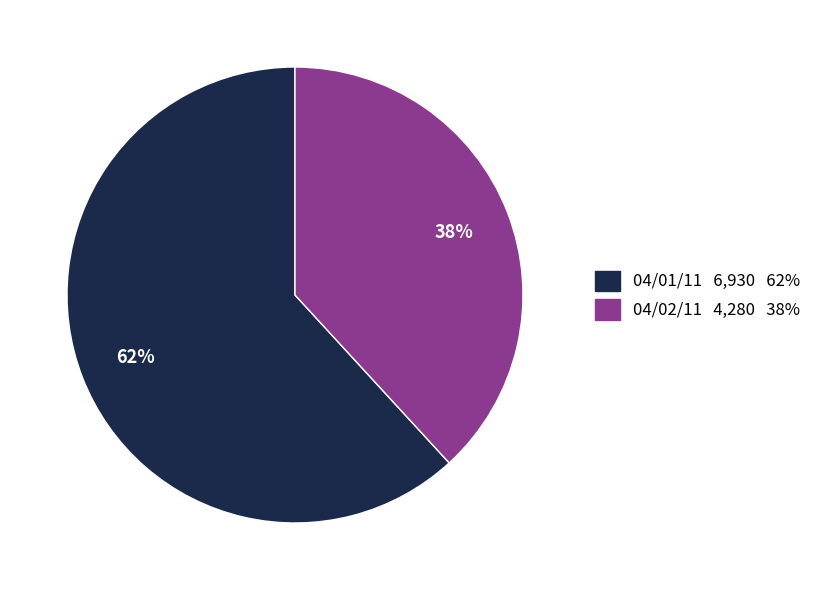

Is there a majority slice in this chart?

Yes